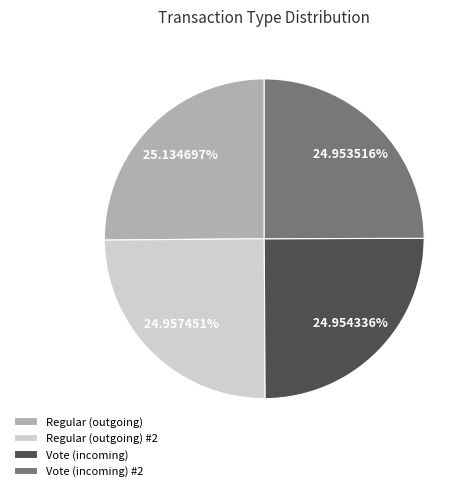

How many slices are in this pie chart?

4